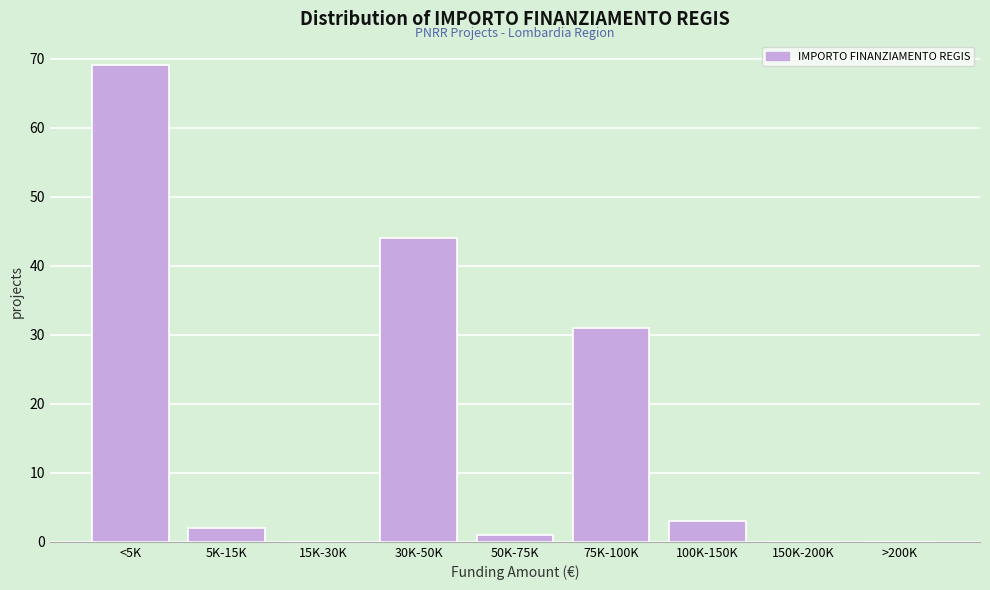

Reading right to left, list all the values displayed in this chart.

>200K=0	150K-200K=0	100K-150K=3	75K-100K=31	50K-75K=1	30K-50K=44	15K-30K=0	5K-15K=2	<5K=69